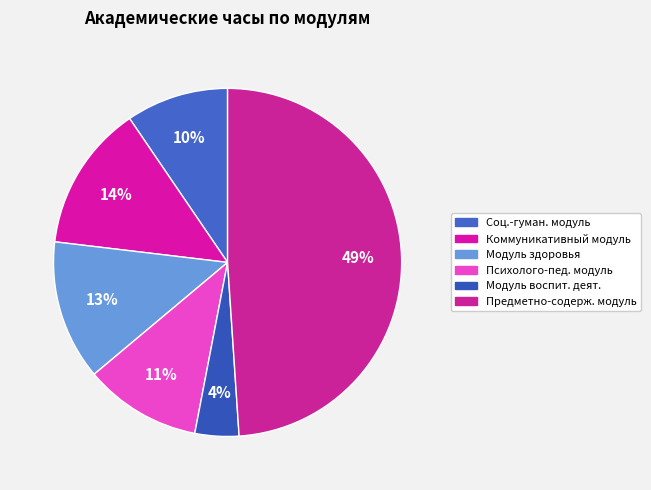

Rank the categories by value from lowest to highest.

Модуль воспит. деят., Соц.-гуман. модуль, Психолого-пед. модуль, Модуль здоровья, Коммуникативный модуль, Предметно-содерж. модуль